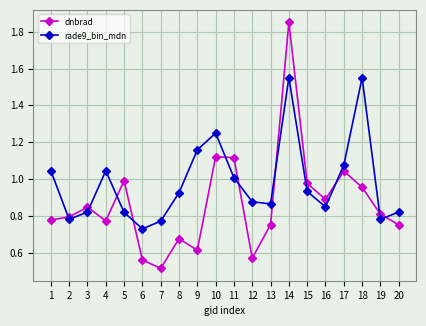

Between 8 and 15, which series saw the biggest shift?

dnbrad